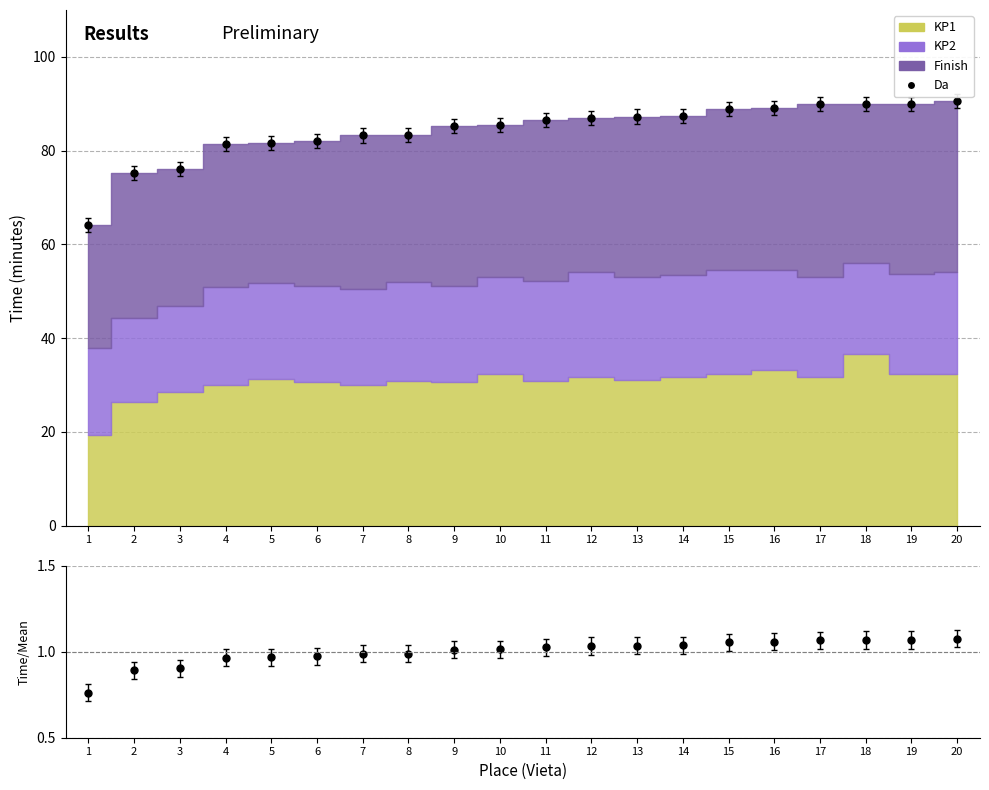

What is the value of the Da point at the 6th from the left?

82.0